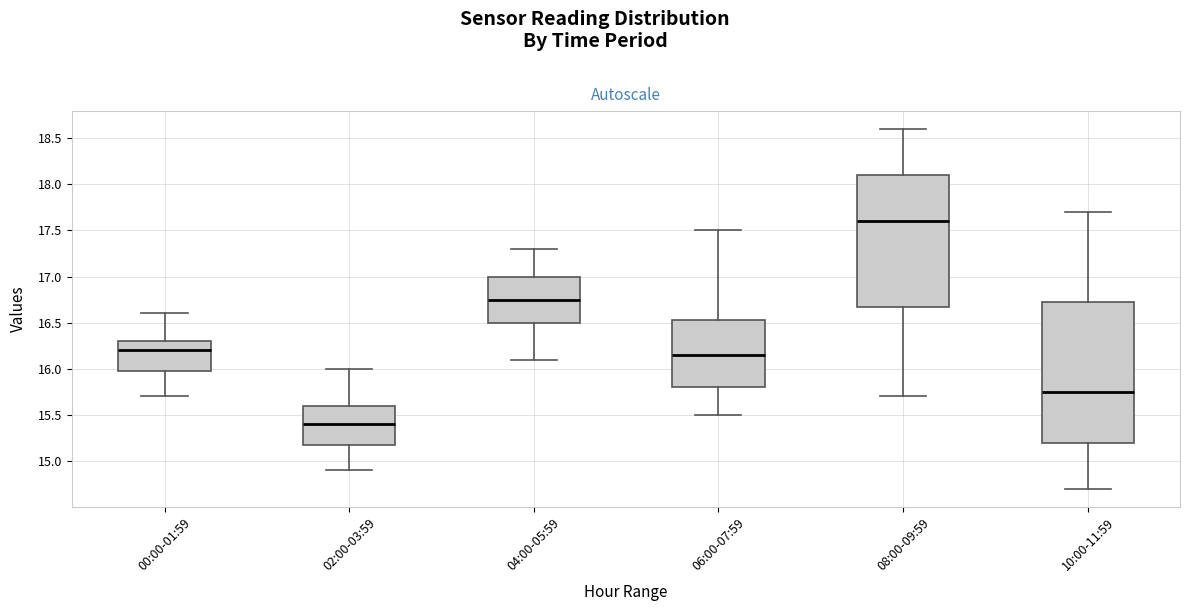

Reading left to right, read every box against the y-axis: the position of its median line, the range the box covers, and the ends of its whiskers. The values are not printed on the chart, so give them approximately, as read against the axis.

00:00-01:59: median 16.20, box 16.00 to 16.30, whiskers 15.70 to 16.60
02:00-03:59: median 15.40, box 15.20 to 15.60, whiskers 14.90 to 16.00
04:00-05:59: median 16.75, box 16.50 to 17.00, whiskers 16.10 to 17.30
06:00-07:59: median 16.15, box 15.80 to 16.55, whiskers 15.50 to 17.50
08:00-09:59: median 17.60, box 16.70 to 18.10, whiskers 15.70 to 18.60
10:00-11:59: median 15.75, box 15.20 to 16.75, whiskers 14.70 to 17.70